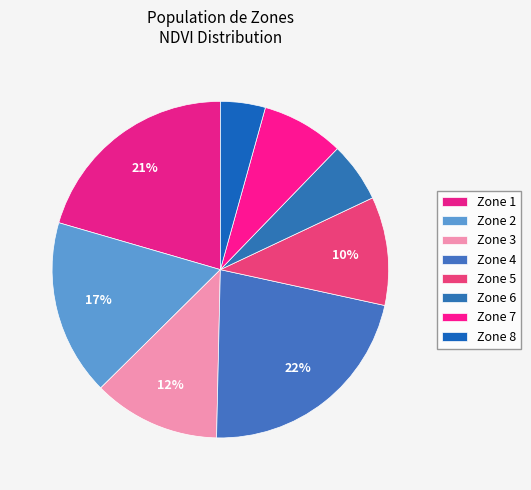

To the nearest percent, what is the combined percentage of Zone 3 and Zone 8?

17%